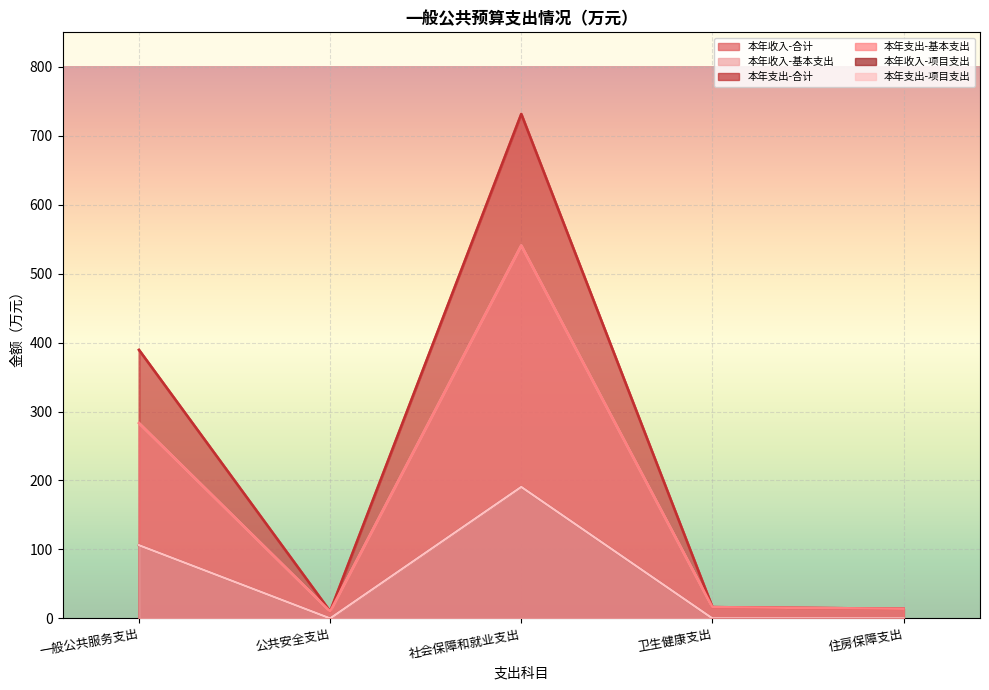

True or false: 本年支出-项目支出 and 本年支出-基本支出 intersect in this chart.

False